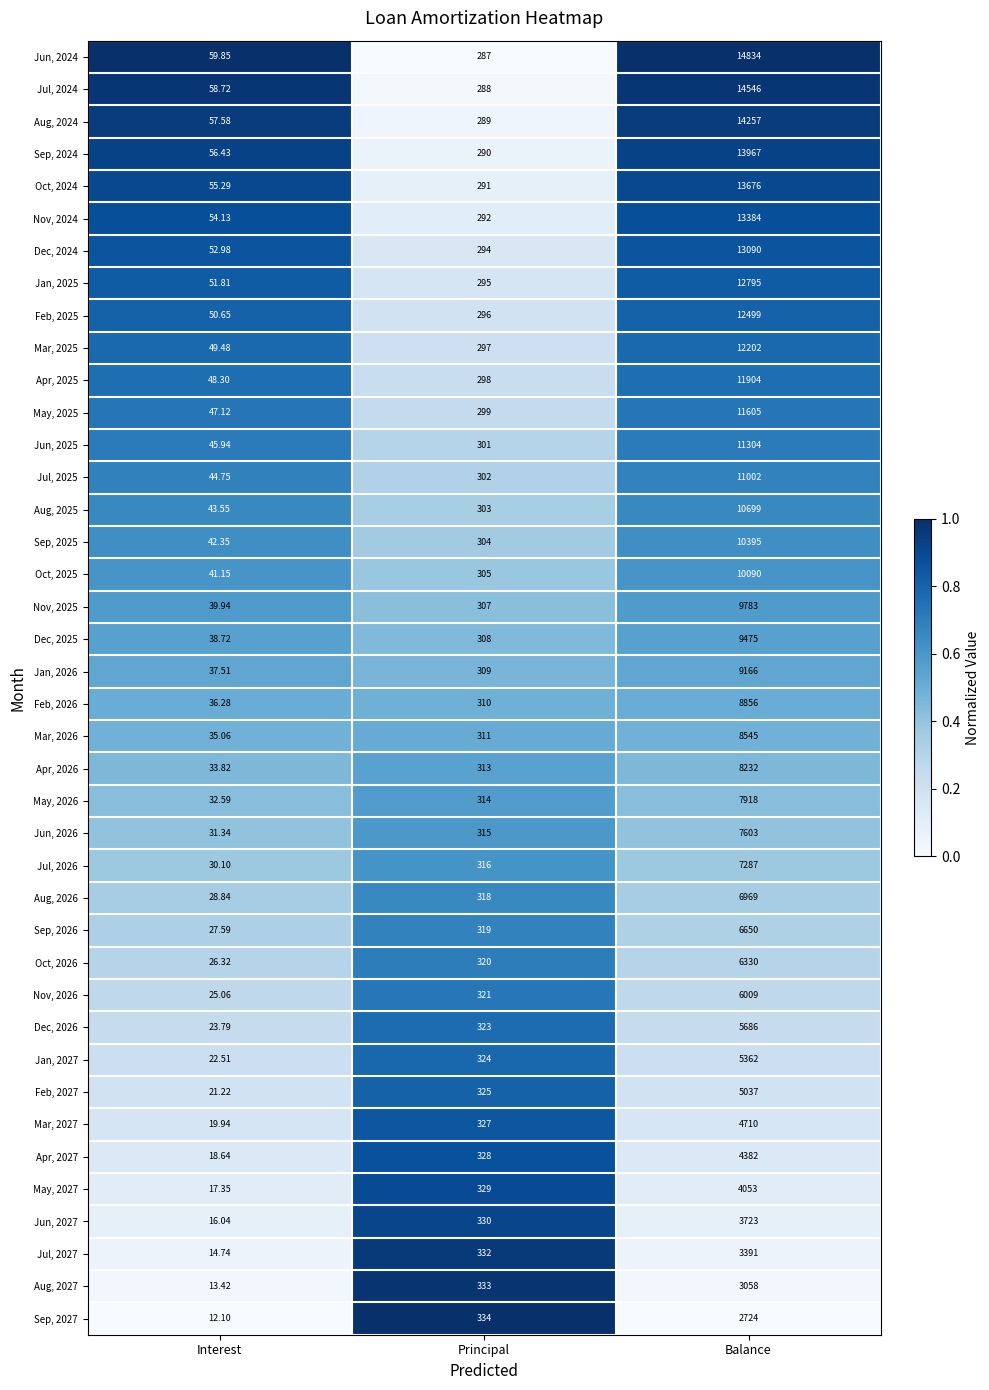

Is the value of Aug, 2026 at Principal greater than the value of Sep, 2026 at Interest?

Yes